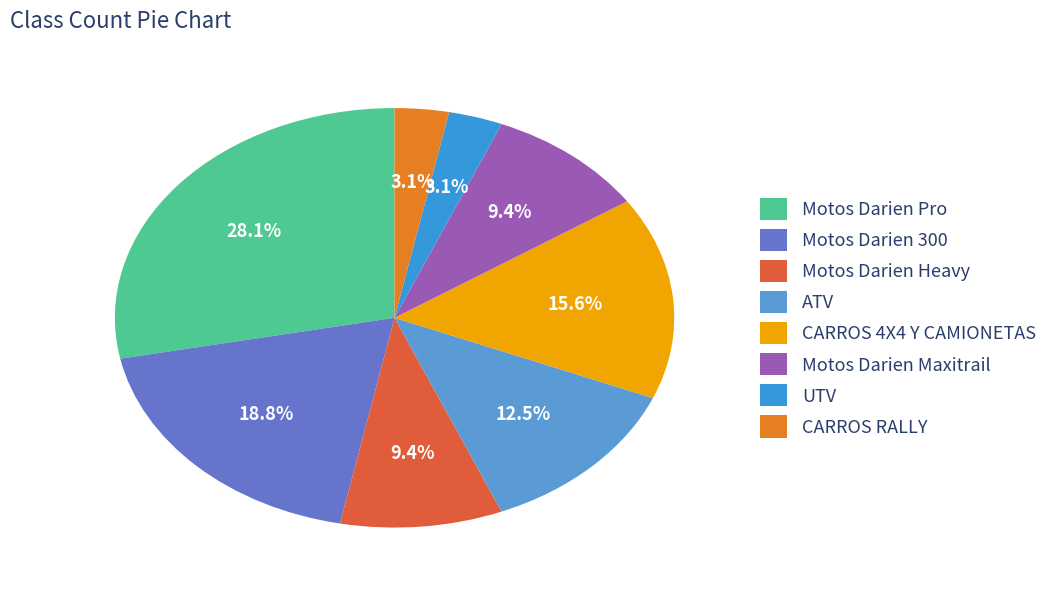

How many segments does this pie chart have?

8